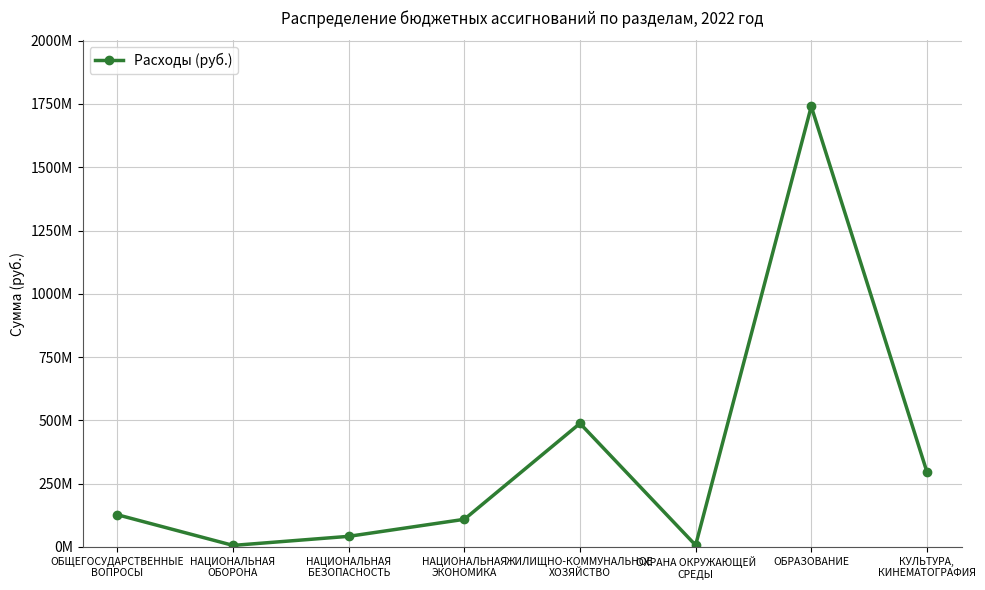

Reading left to right, list all the values displayed in this chart.

ОБЩЕГОСУДАРСТВЕННЫЕ
ВОПРОСЫ=126877616.9	НАЦИОНАЛЬНАЯ
ОБОРОНА=5767725.3	НАЦИОНАЛЬНАЯ
БЕЗОПАСНОСТЬ=41609983.1	НАЦИОНАЛЬНАЯ
ЭКОНОМИКА=108891519.0	ЖИЛИЩНО-КОММУНАЛЬНОЕ
ХОЗЯЙСТВО=487878319.8	ОХРАНА ОКРУЖАЮЩЕЙ
СРЕДЫ=6495050.0	ОБРАЗОВАНИЕ=1740277996.8	КУЛЬТУРА,
КИНЕМАТОГРАФИЯ=296554143.8